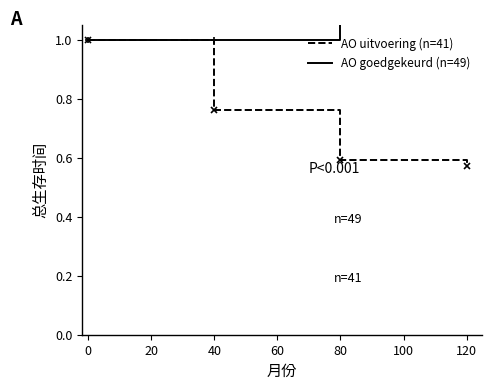

What is the value of the AO uitvoering (n=41) point at the 1st from the left?

1.0